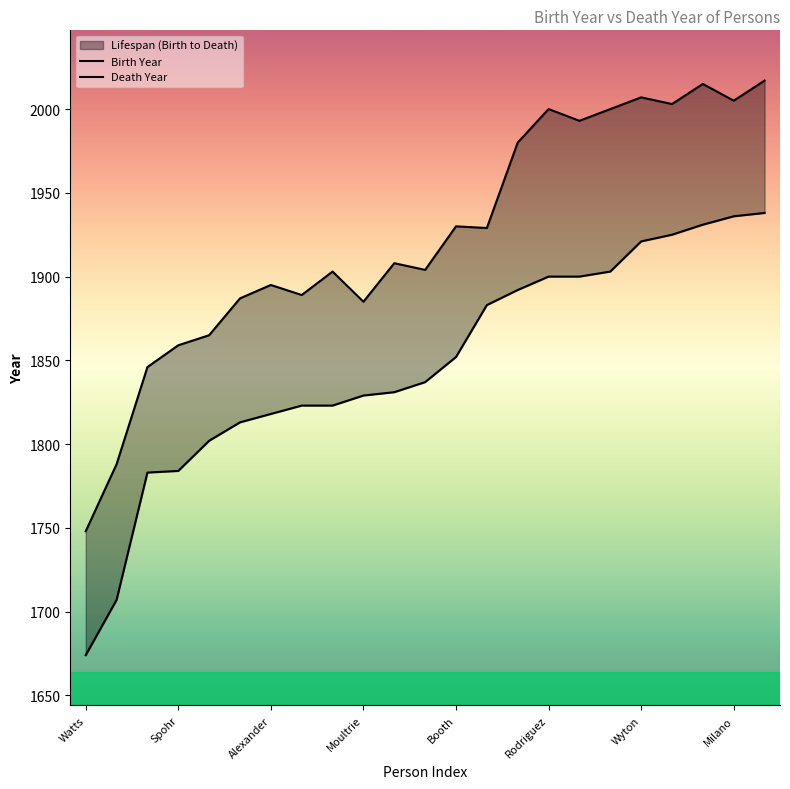

True or false: Death Year and Birth Year cross at least once.

False